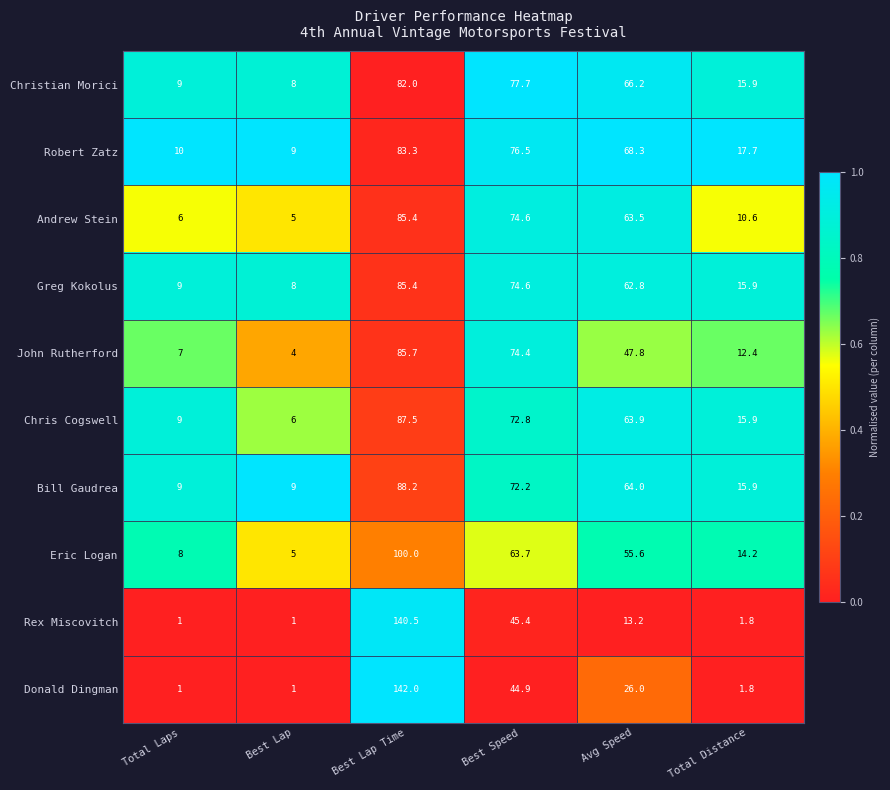

At which label does Chris Cogswell reach its minimum?

Best Lap